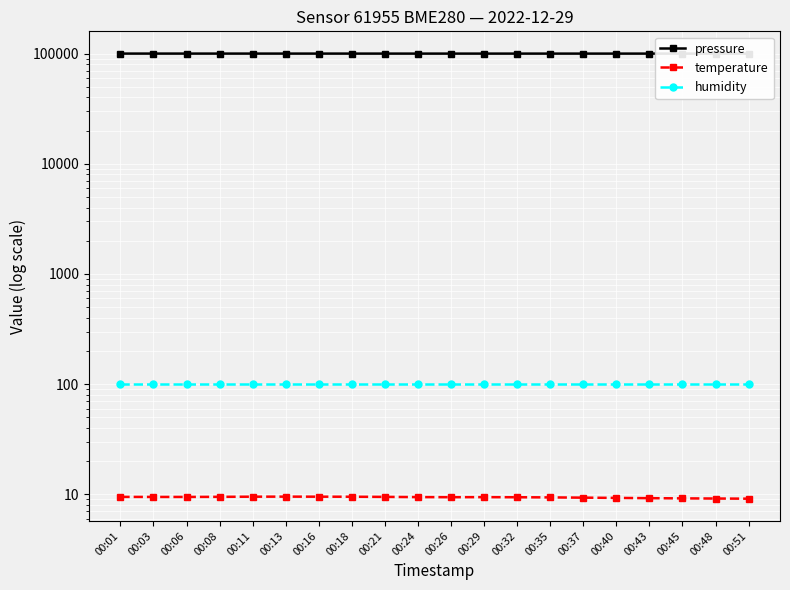

What is the difference between the maximum and second lowest values in the temperature series?

0.4